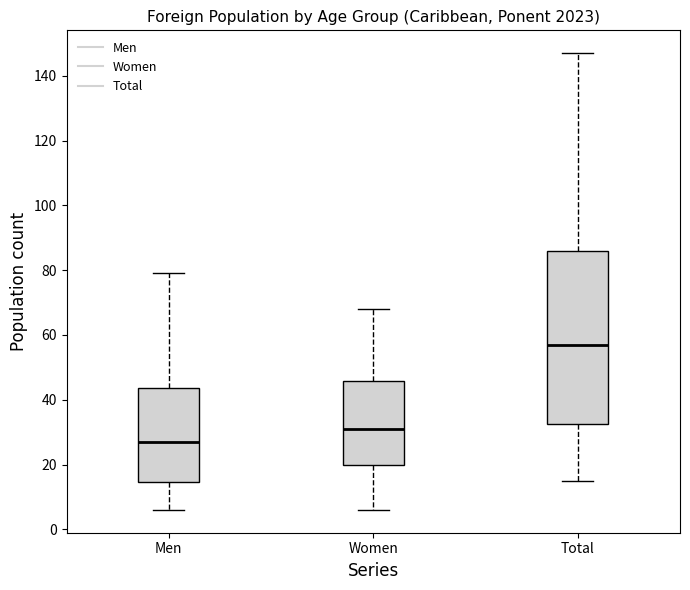

Where does the upper whisker of the box for Women end on the y-axis? The values are not printed on the chart, so give them approximately, as read against the axis.

68